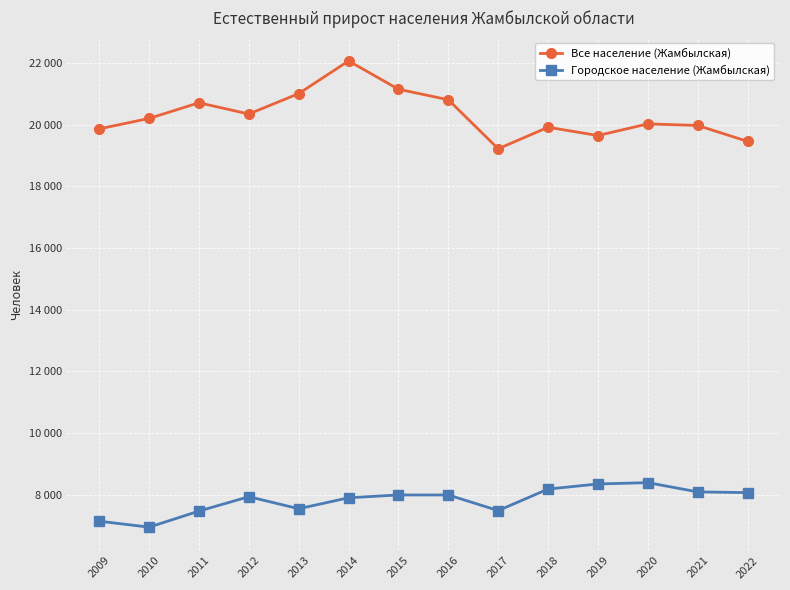

At which label does Все население (Жамбылская) reach its peak?

2014